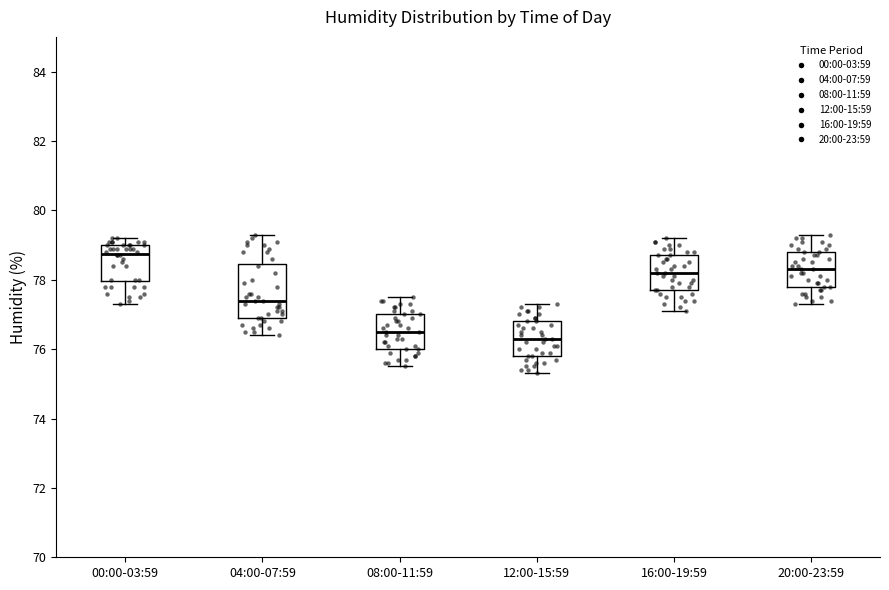

Reading left to right, transcribe this box plot: for each box, give where its median line is, the range the box spans, and where its two whiskers end, as read against the y-axis. The values are not printed on the chart, so give them approximately, as read against the axis.

00:00-03:59: median 78.8, box 78.0 to 79.0, whiskers 77.4 to 79.2
04:00-07:59: median 77.4, box 77.0 to 78.4, whiskers 76.4 to 79.4
08:00-11:59: median 76.6, box 76.0 to 77.0, whiskers 75.6 to 77.6
12:00-15:59: median 76.4, box 75.8 to 76.8, whiskers 75.4 to 77.4
16:00-19:59: median 78.2, box 77.8 to 78.8, whiskers 77.2 to 79.2
20:00-23:59: median 78.4, box 77.8 to 78.8, whiskers 77.4 to 79.4